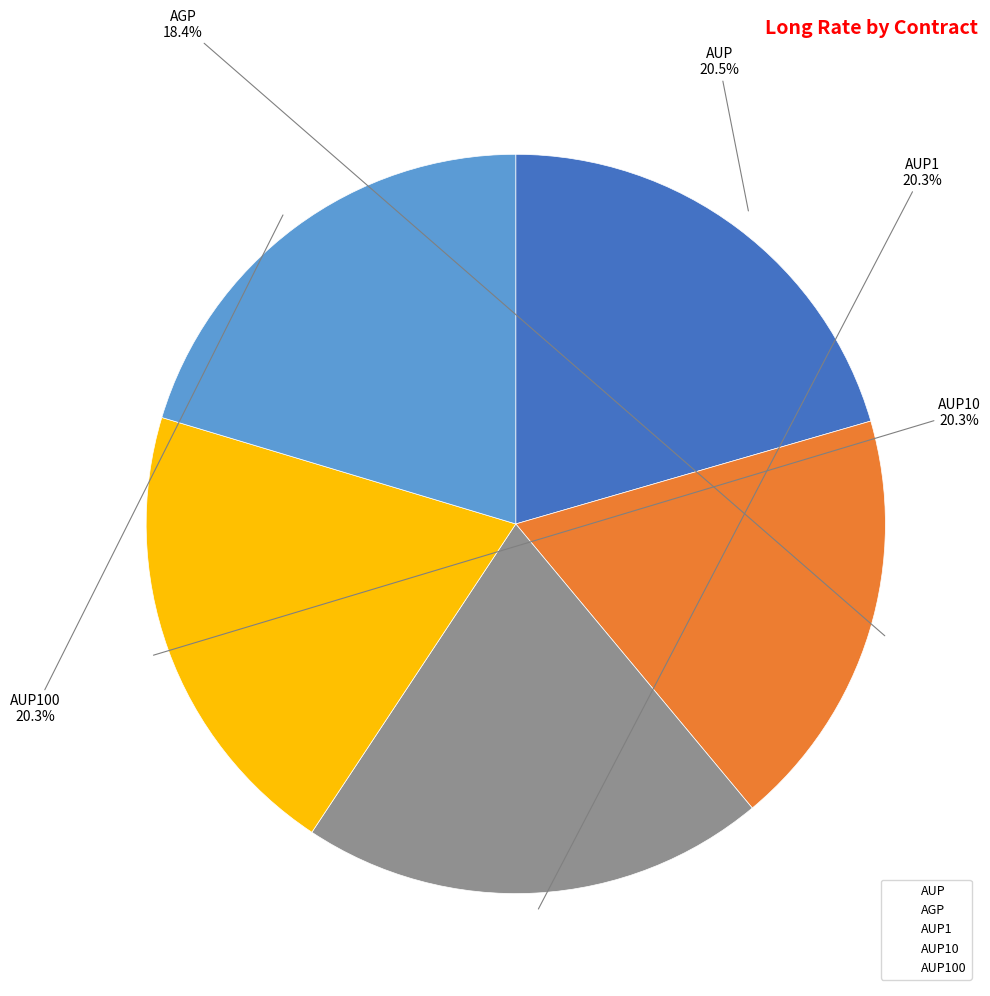

Is there any slice that represents more than half of the pie?

No